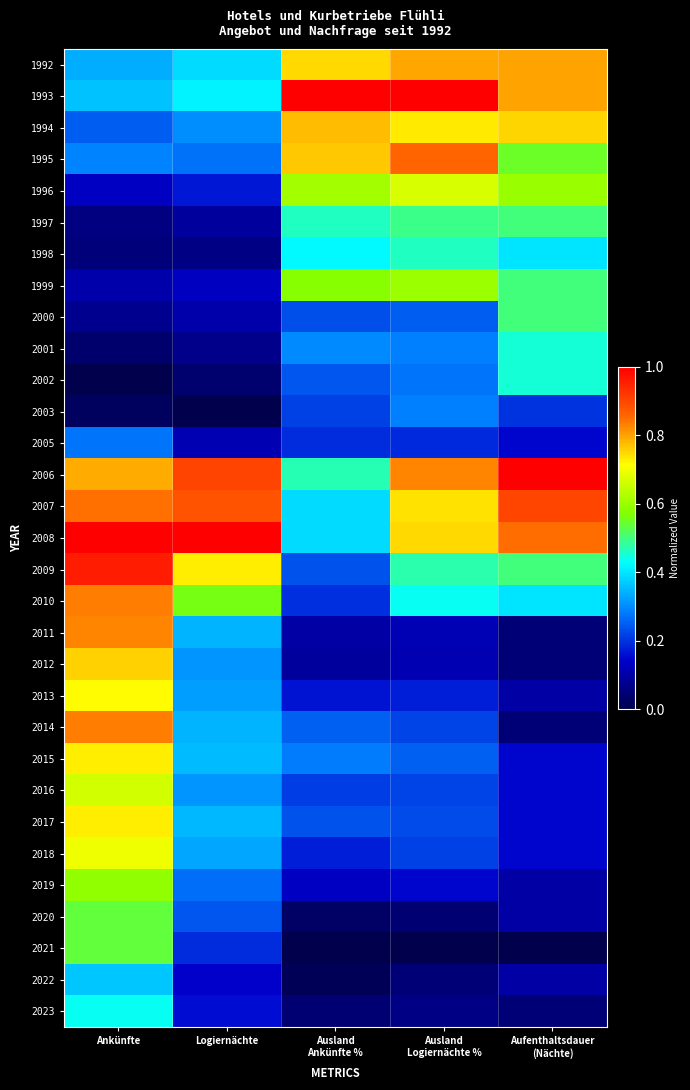

At Logiernächte, list the series in order from largest to smallest.

2008, 2006, 2007, 2009, 2010, 1993, 1992, 2015, 2017, 2014, 2011, 2018, 2013, 2016, 2012, 1994, 1995, 2019, 2020, 2021, 1996, 2023, 2022, 1999, 2005, 2000, 1997, 2001, 1998, 2002, 2003